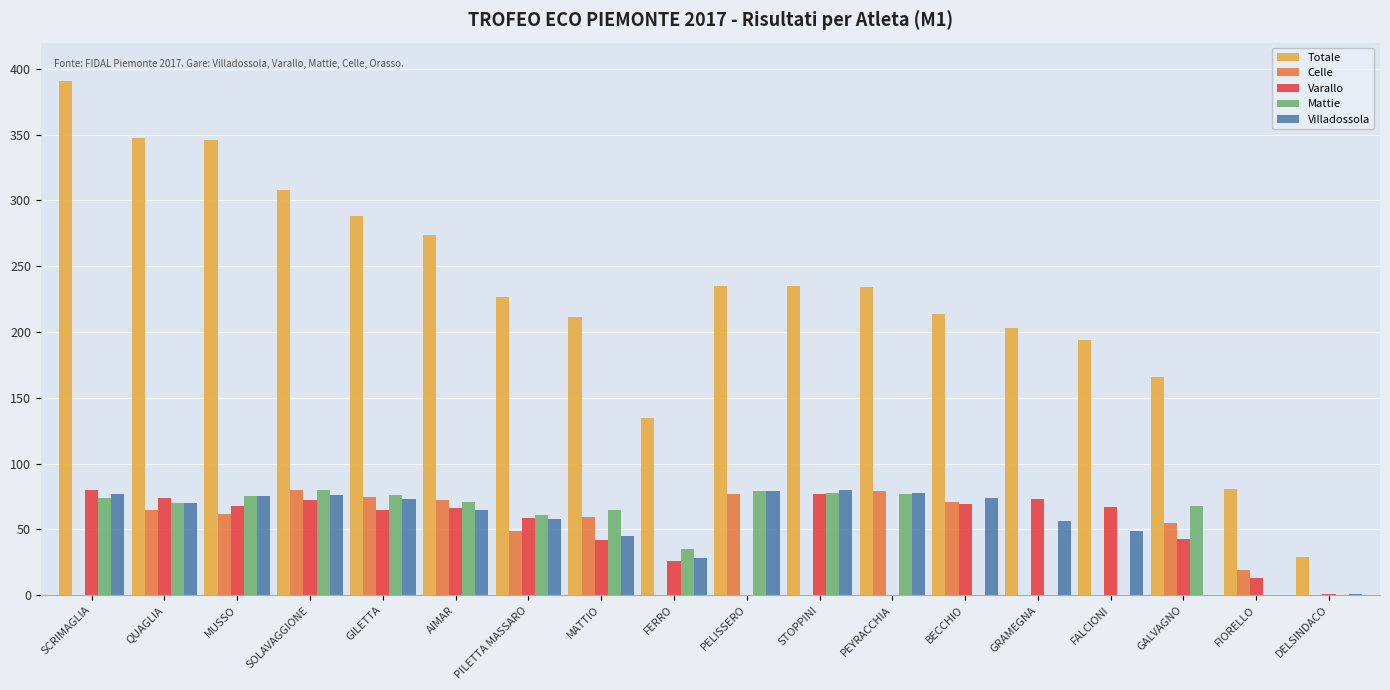

Is the value of Varallo at SOLAVAGGIONE greater than the value of Totale at BECCHIO?

No